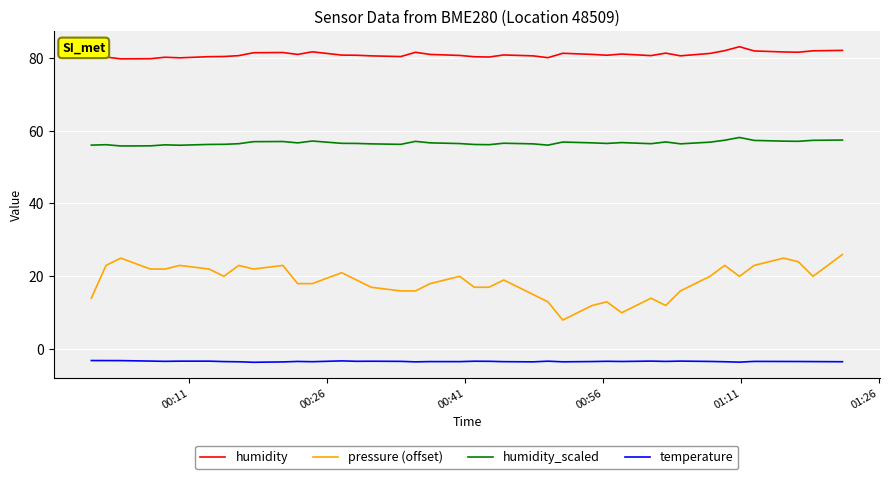

What is the greatest value displayed?

83.0